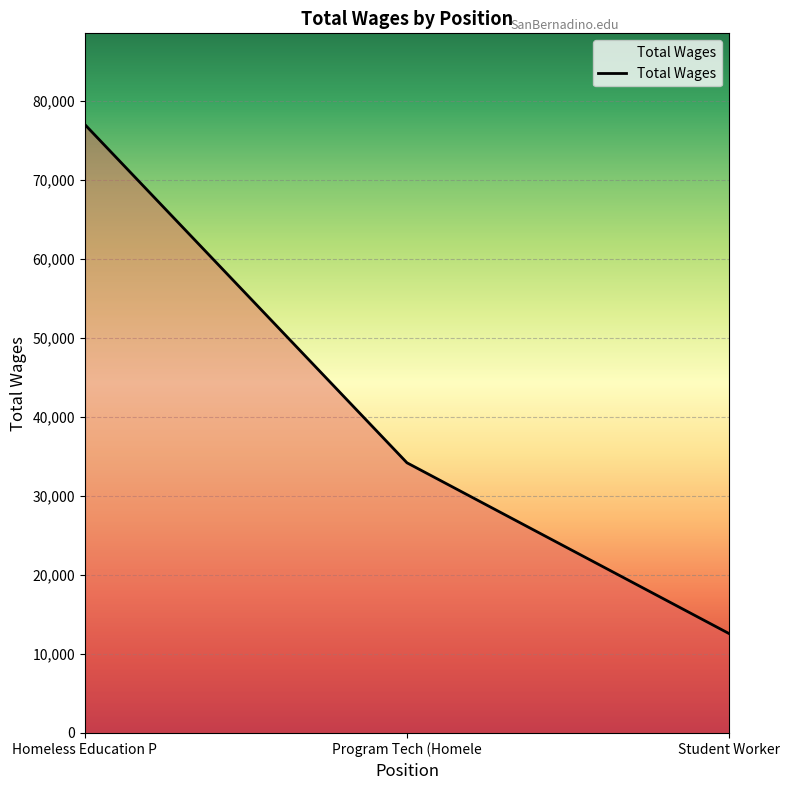

What is the sum of all values?

123834